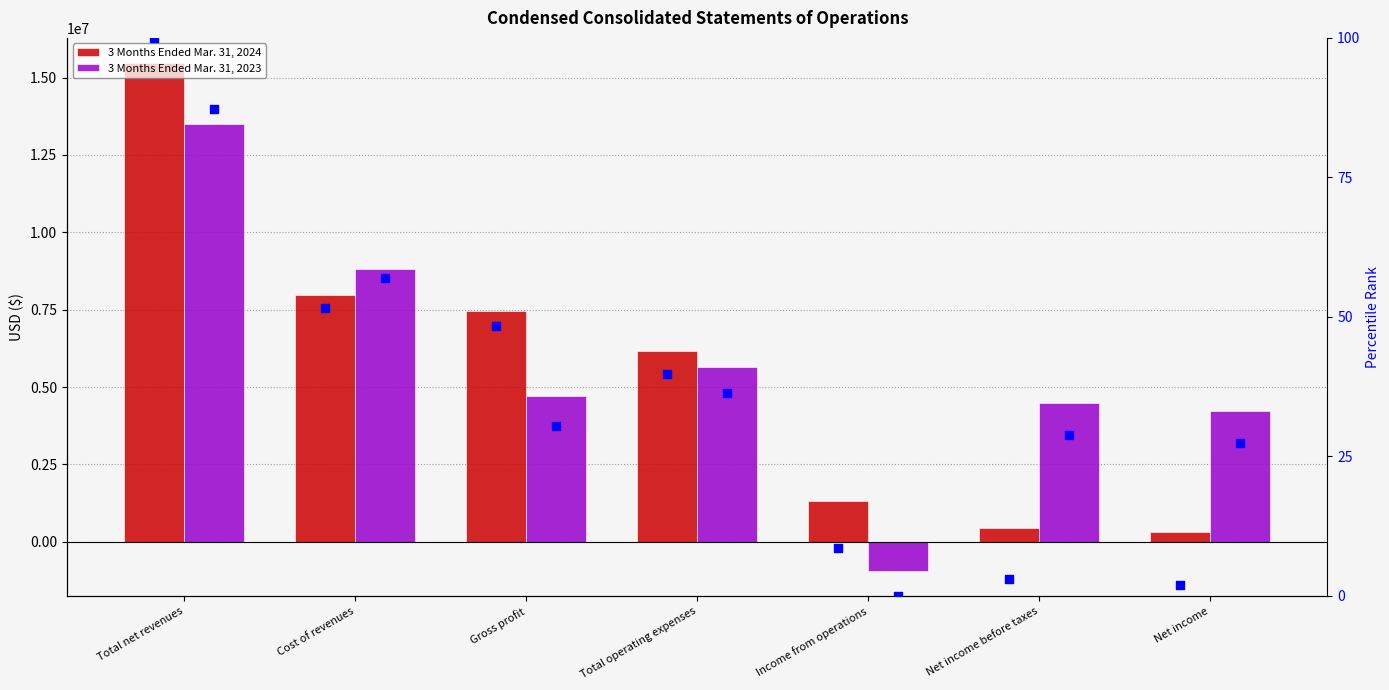

What is the total value across all series at Total net revenues?

28971092.3